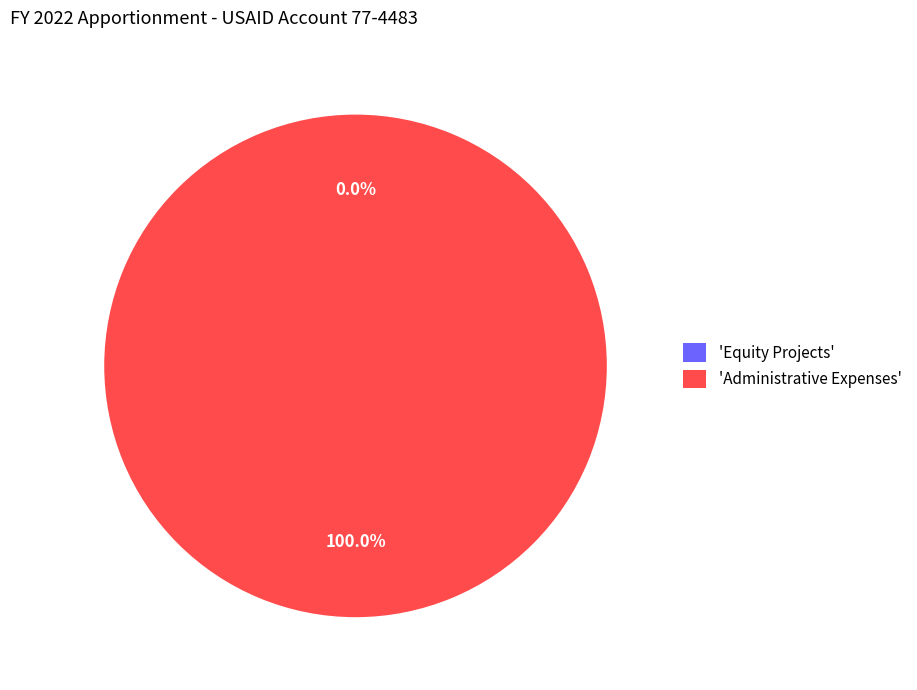

Which slice represents more than half of the pie?

'Administrative Expenses'